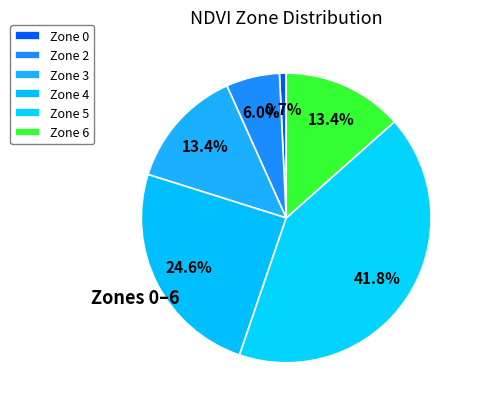

Is it true that Zone 2 is 6% of the pie?

True